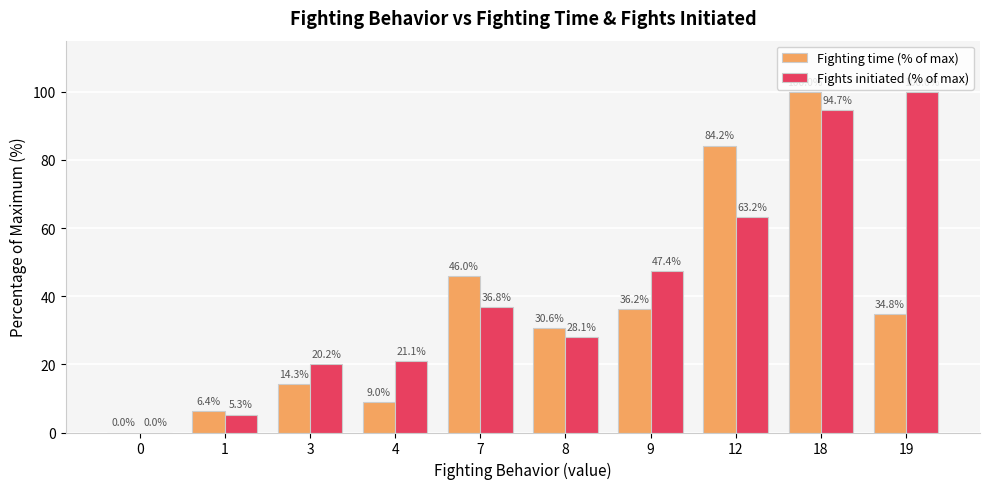

Between 8 and 19, which series saw the biggest shift?

Fights initiated (% of max)